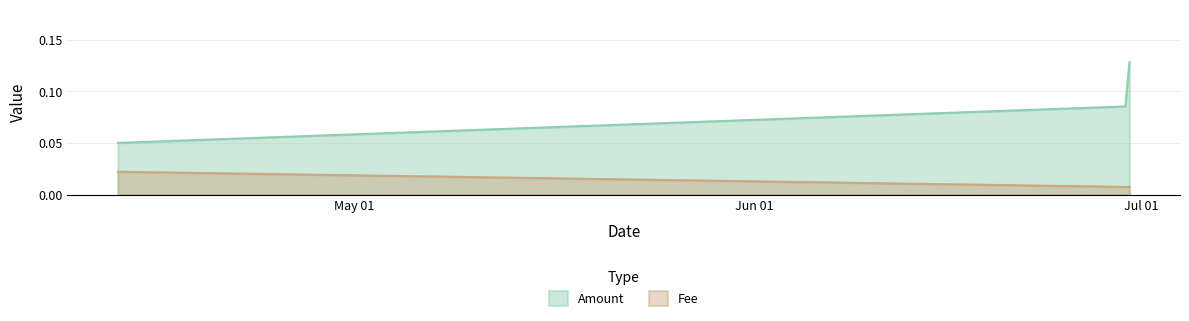

Which series has the widest spread of values?

Amount